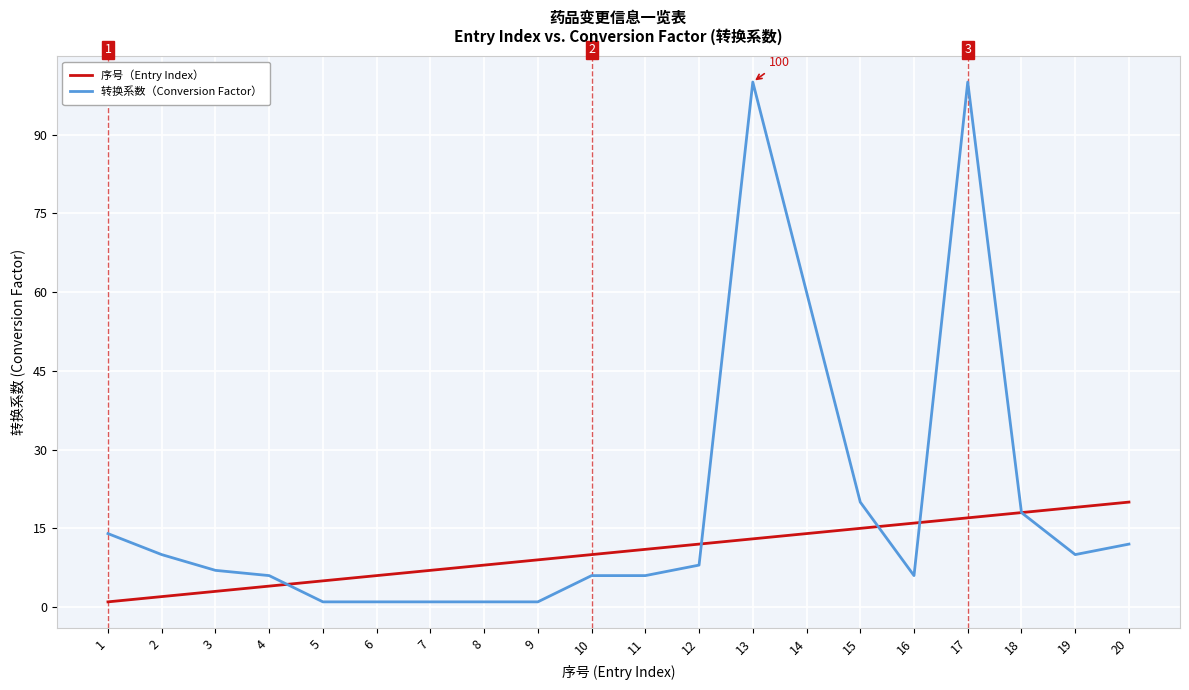

True or false: 序号（Entry Index） has more than 0 interior local peaks.

False